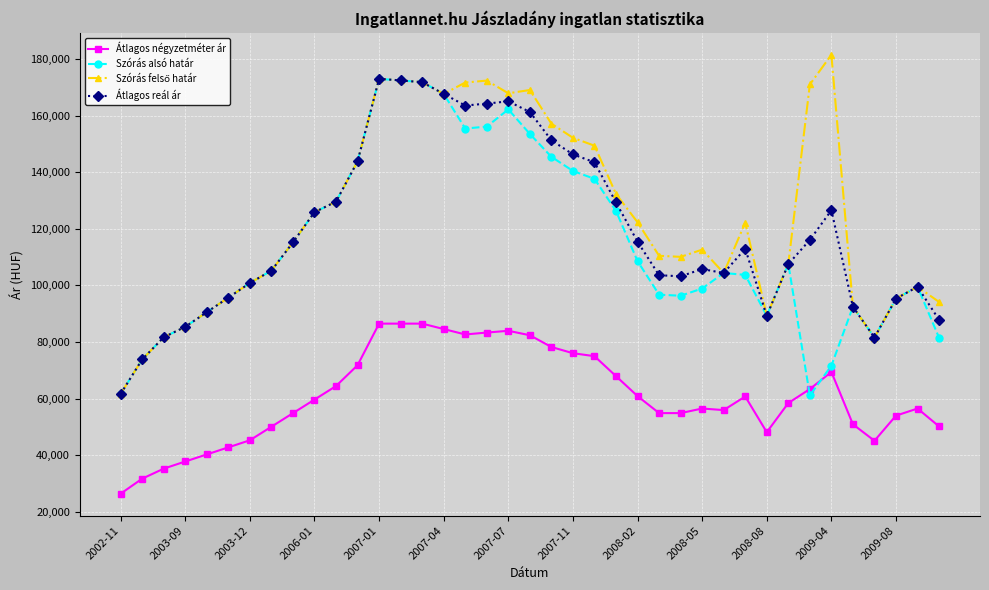

True or false: Átlagos reál ár and Átlagos négyzetméter ár intersect in this chart.

False